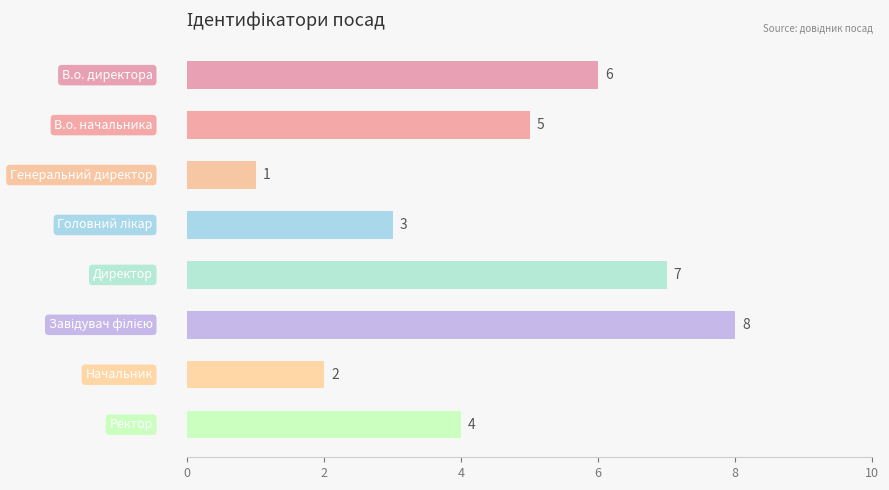

How many values are between 3 and 7?

5